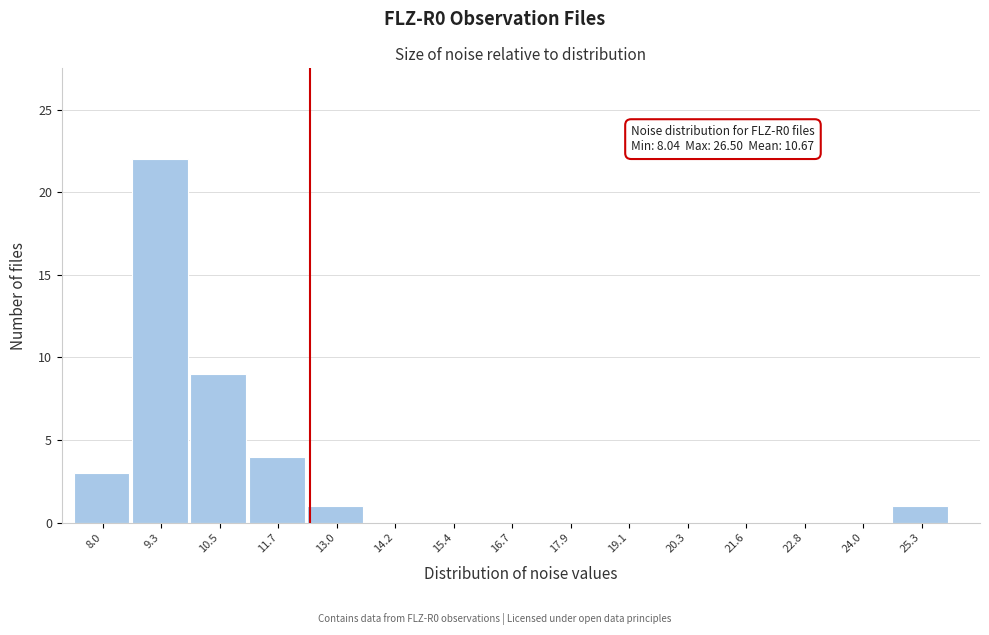

Reading left to right, list all the values displayed in this chart.

8.0=3	9.3=22	10.5=9	11.7=4	13.0=1	14.2=0	15.4=0	16.7=0	17.9=0	19.1=0	20.3=0	21.6=0	22.8=0	24.0=0	25.3=1